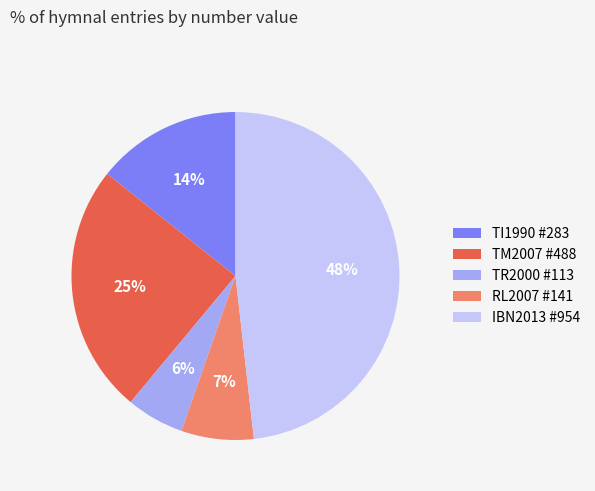

Combined, do TR2000 #113 and IBN2013 #954 account for over 50%?

Yes